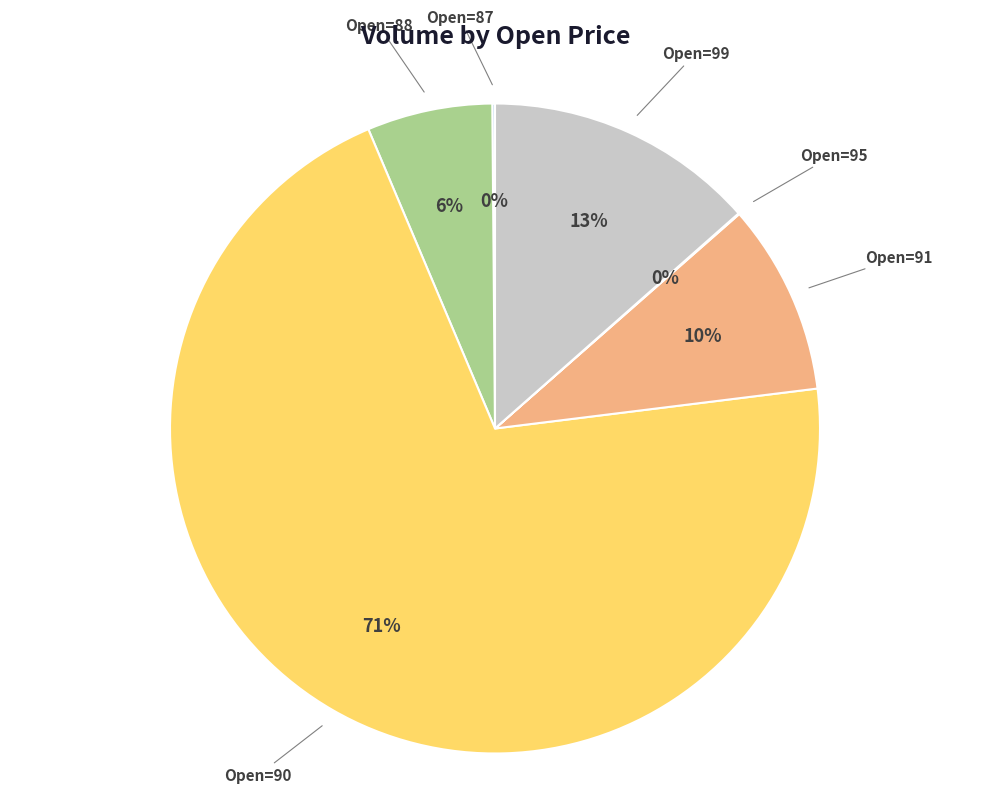

The Open=90 slice represents 71% of the pie. True or false?

True